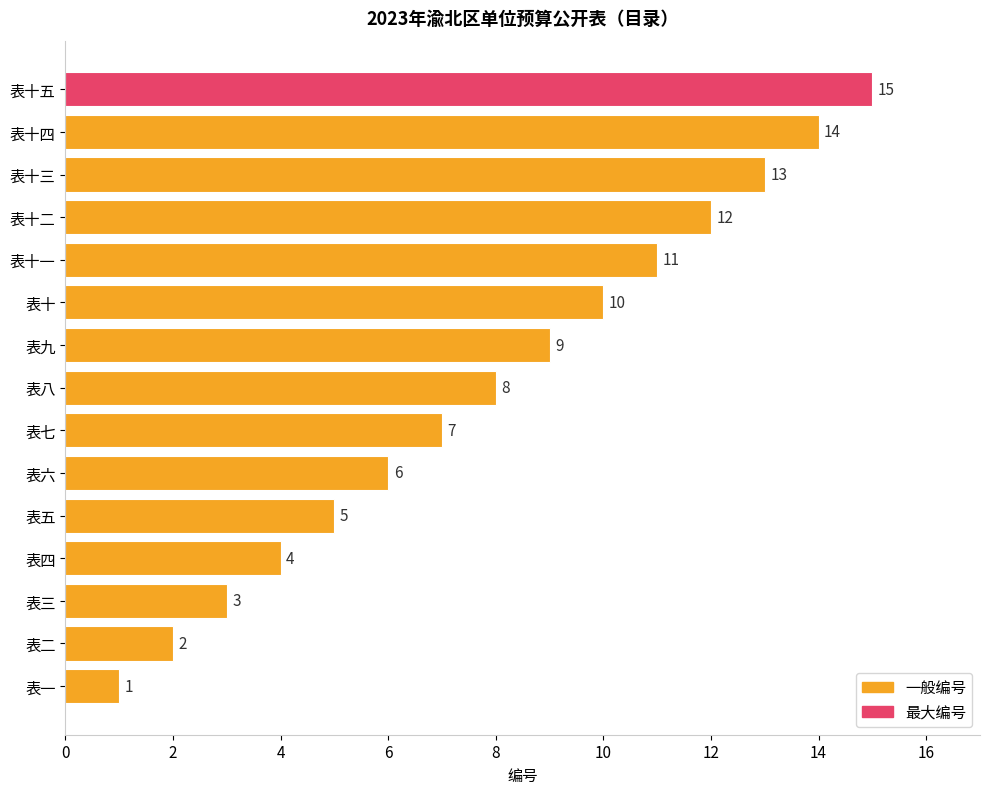

Between 表三 and 表四, which is larger?

表四